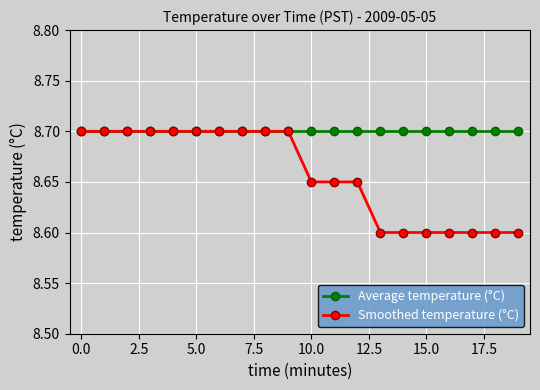

What is the lowest value of the Smoothed temperature (°C) series?

8.6